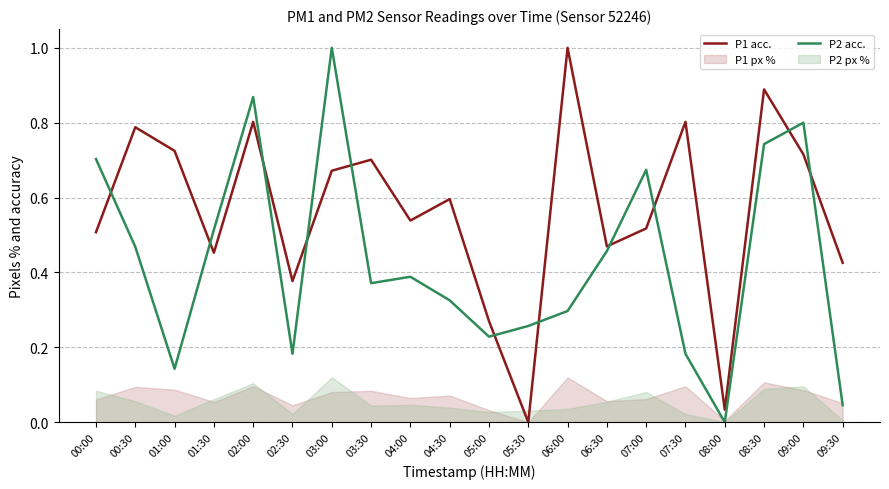

True or false: P1 acc. has a value of 0.2 at 03:00.

False